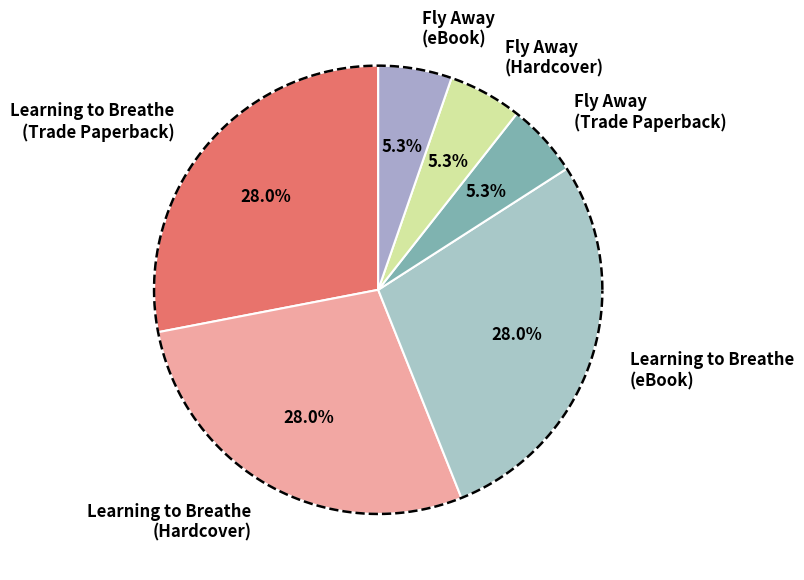

Which category has the smallest portion of the pie?

Fly Away
(Trade Paperback)